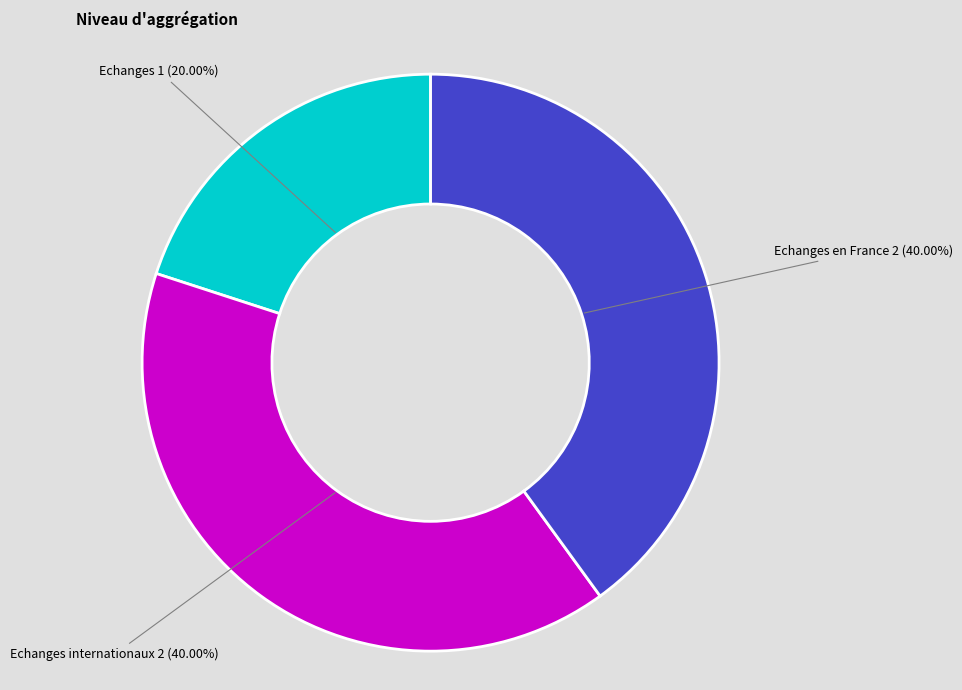

Is there a majority slice in this chart?

No